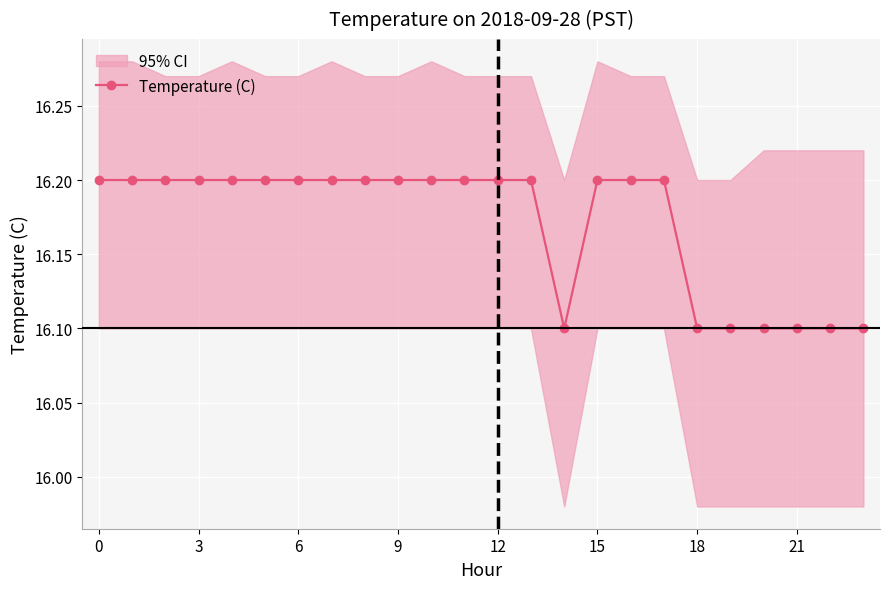

What is the smallest value displayed?

16.1